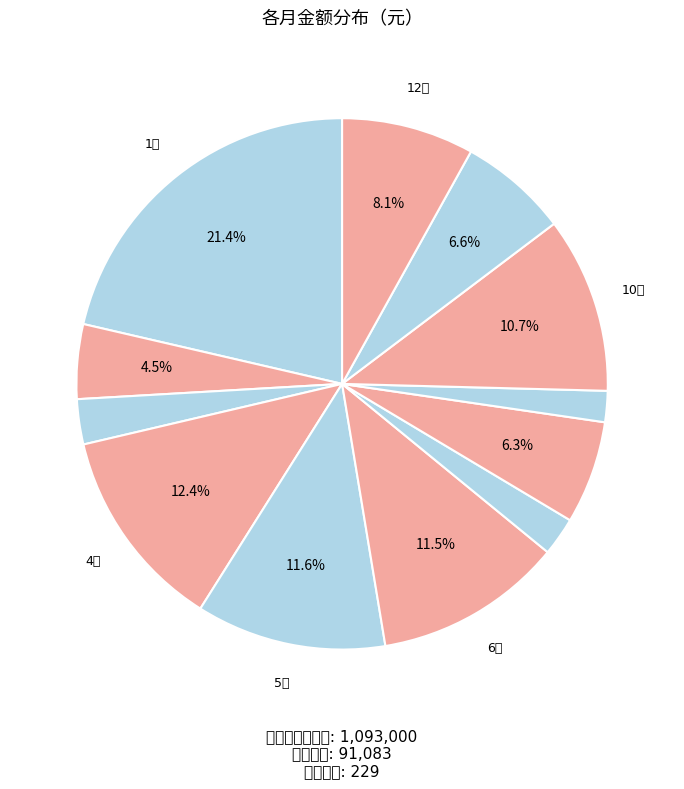

Is there a majority slice in this chart?

No